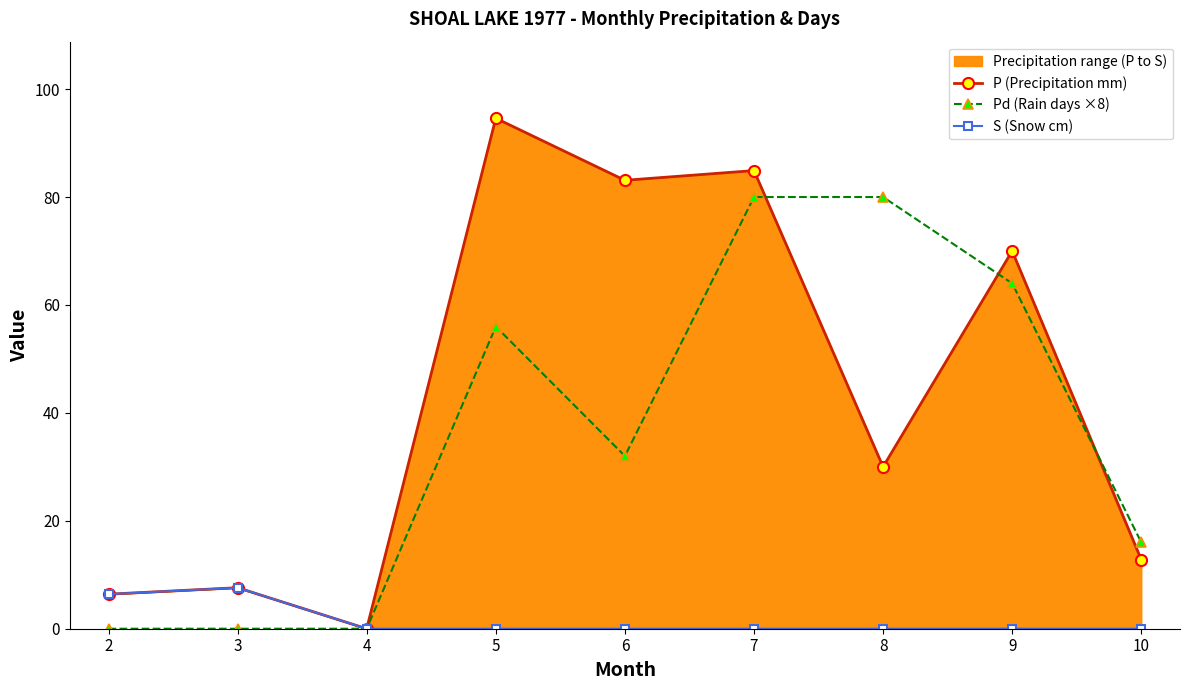

What is the average value of the Pd (Rain days ×8) series?

36